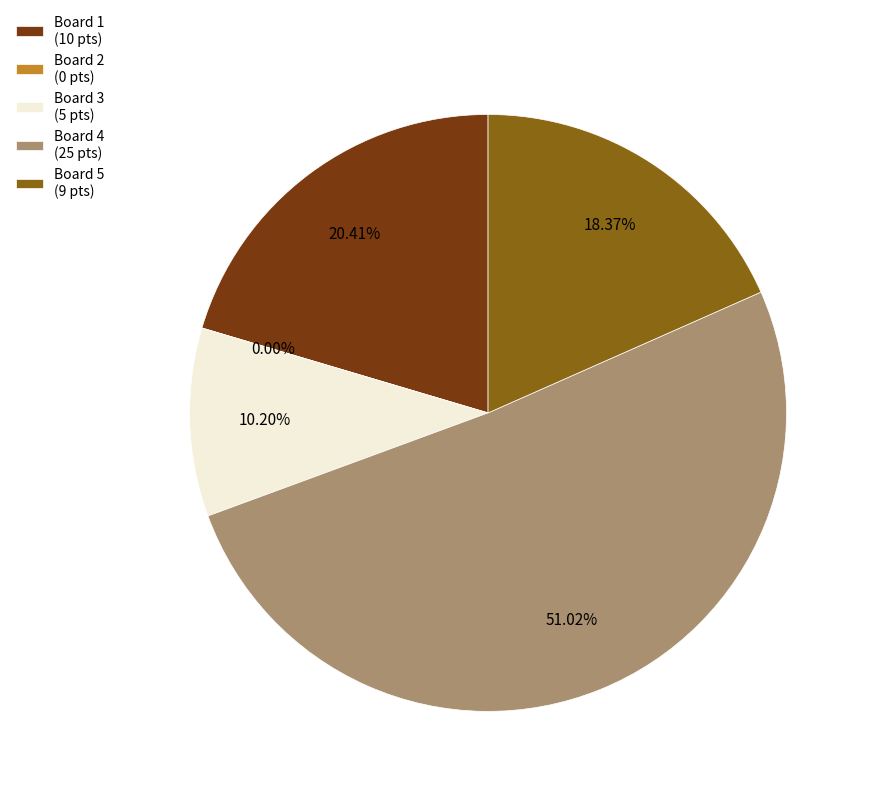

Does Board 1 account for over 50% of the chart?

No